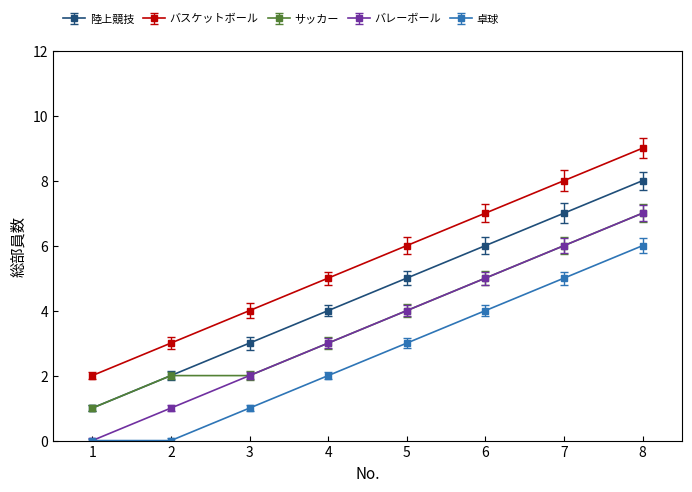

How many series are shown in this chart?

5